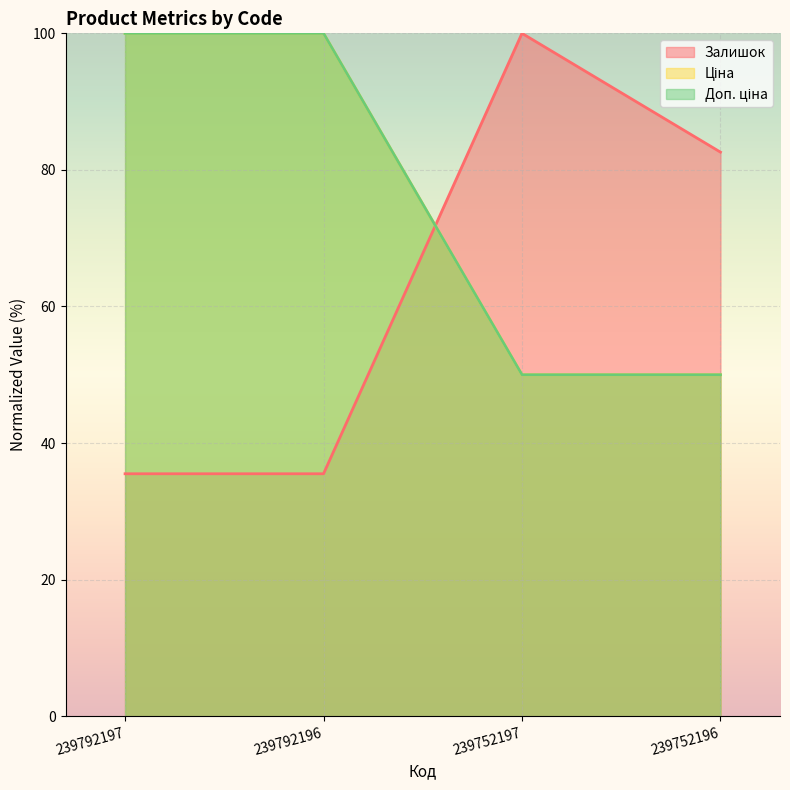

Rank the categories by Залишок value from lowest to highest.

239792197, 239792196, 239752196, 239752197